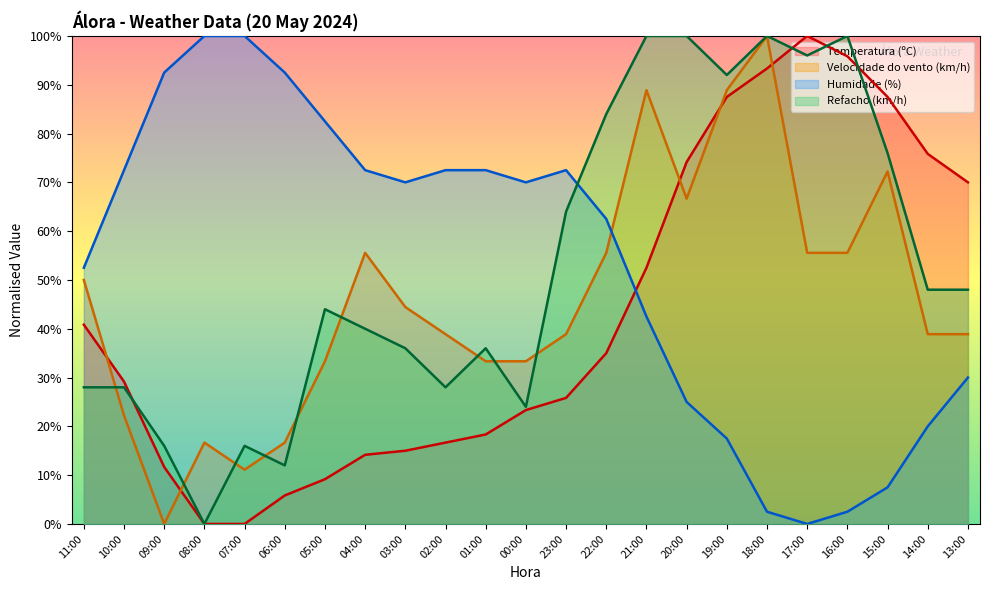

Reading left to right, what are all the values shown in this chart?

Temperatura (ºC): 40.8	29.2	11.7	0.0	0.0	5.8	9.2	14.2	15.0	16.7	18.3	23.3	25.8	35.0	52.5	74.2	87.5	93.3	100.0	95.8	87.5	75.8	70.0
Velocidade do vento (km/h): 50.0	22.2	0.0	16.7	11.1	16.7	33.3	55.6	44.4	38.9	33.3	33.3	38.9	55.6	88.9	66.7	88.9	100.0	55.6	55.6	72.2	38.9	38.9
Humidade (%): 52.5	72.5	92.5	100.0	100.0	92.5	82.5	72.5	70.0	72.5	72.5	70.0	72.5	62.5	42.5	25.0	17.5	2.5	0.0	2.5	7.5	20.0	30.0
Refacho (km/h): 28.0	28.0	16.0	0.0	16.0	12.0	44.0	40.0	36.0	28.0	36.0	24.0	64.0	84.0	100.0	100.0	92.0	100.0	96.0	100.0	76.0	48.0	48.0